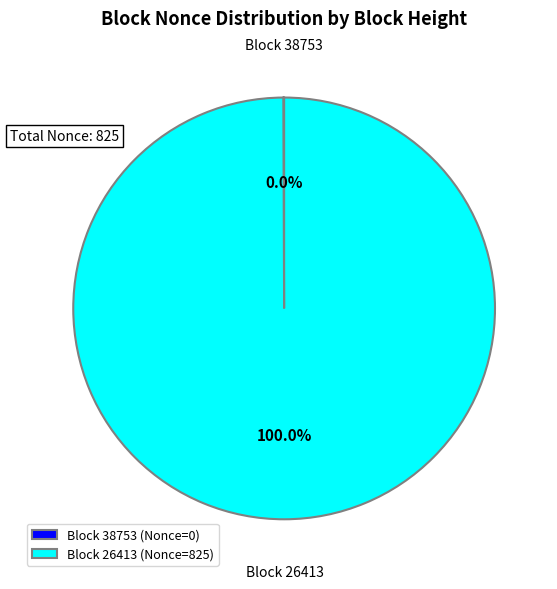

Rank the categories by value from lowest to highest.

38753, 26413